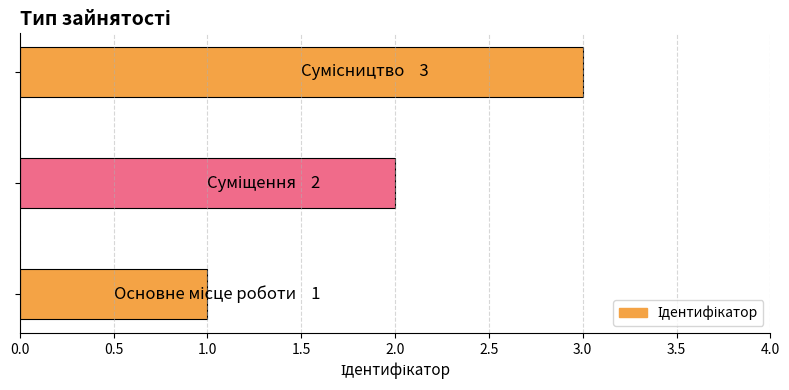

How many bars are there in total?

3